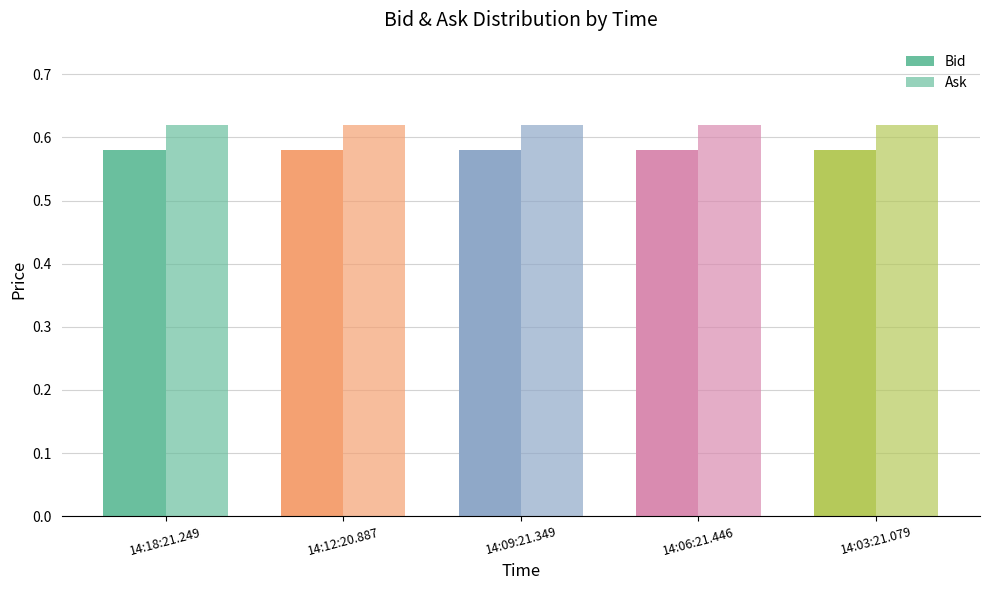

What is the sum of all Ask values?

3.1